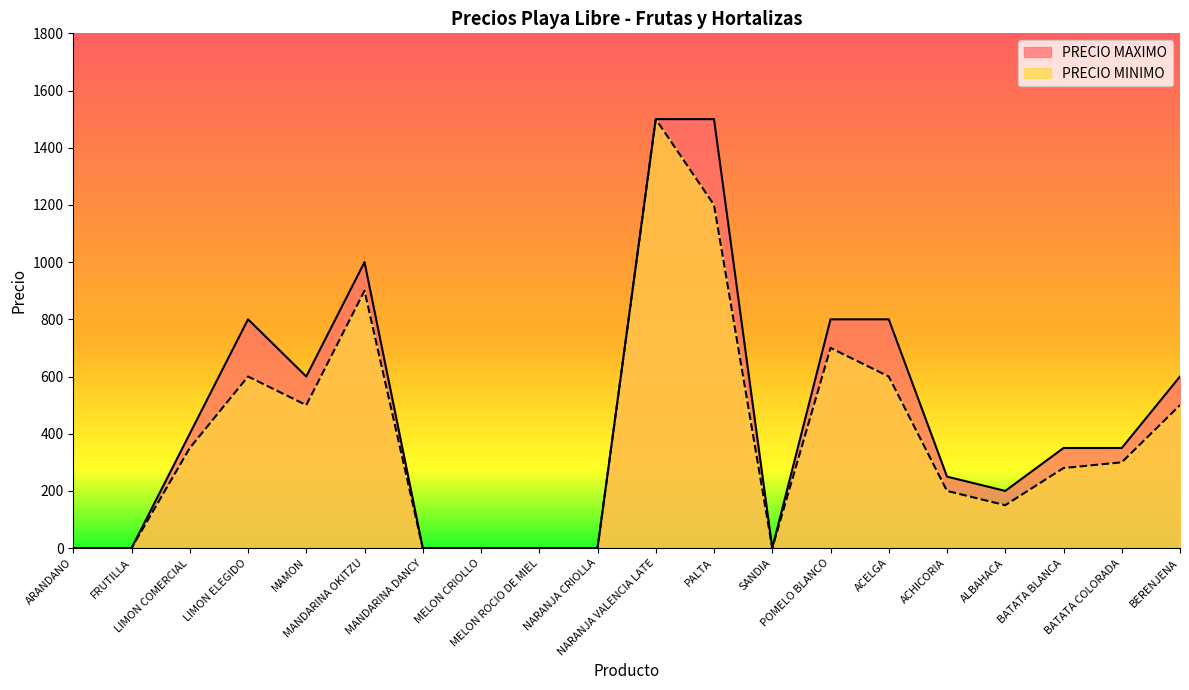

How many PRECIO MAXIMO values are between 0 and 800?

17